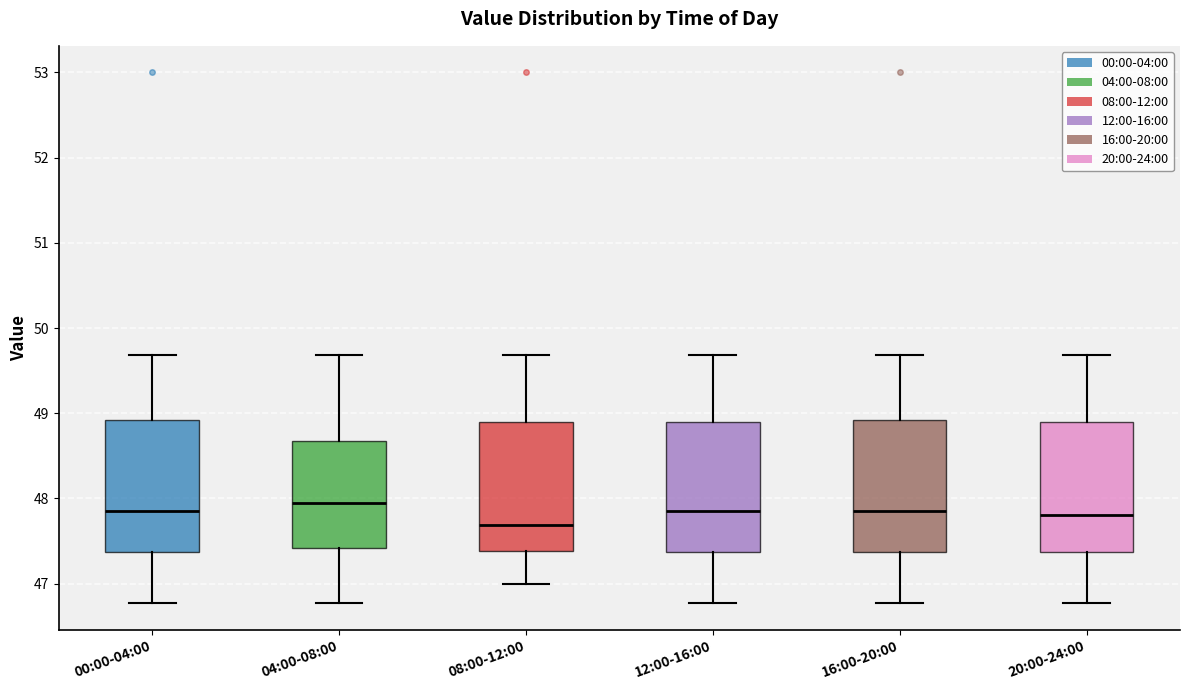

Where does the upper whisker of the box for 04:00-08:00 end on the y-axis? The values are not printed on the chart, so give them approximately, as read against the axis.

49.7